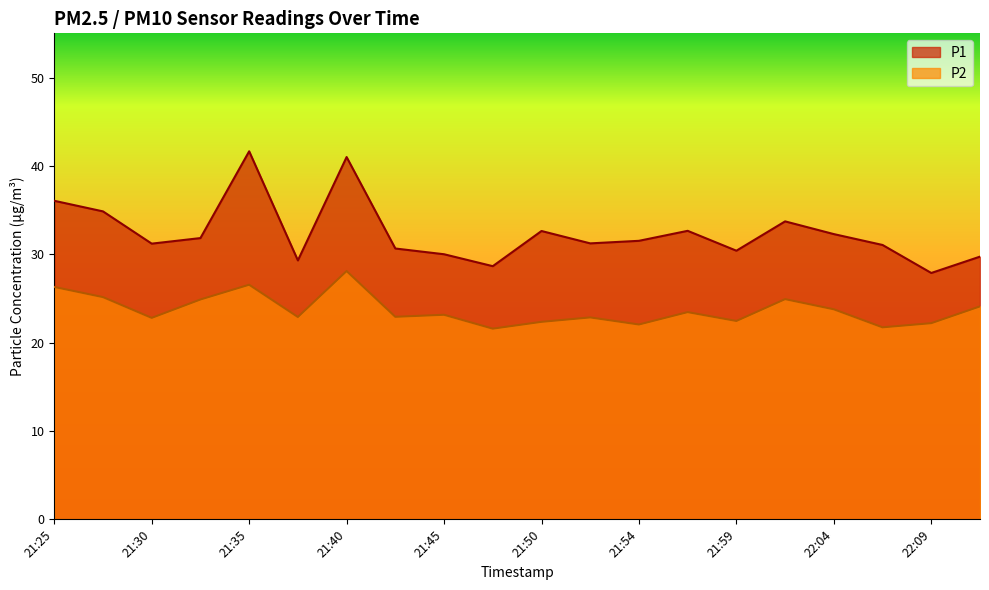

What is the label of the 2nd point from the right?

22:09